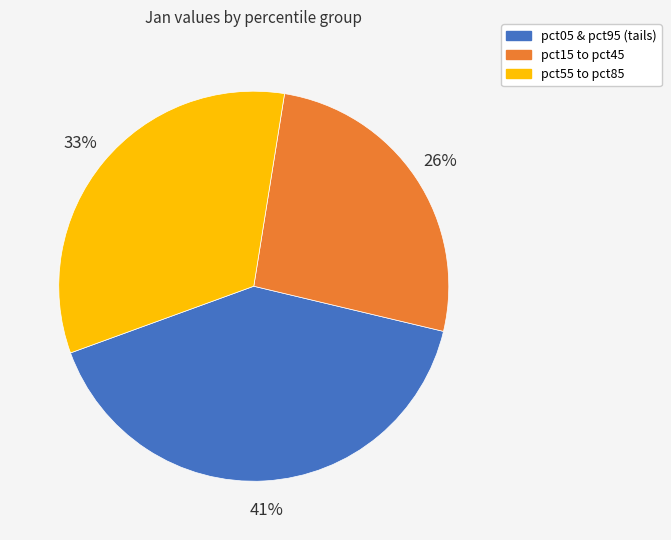

Combined, do pct05 & pct95 (tails) and pct55 to pct85 account for over 50%?

Yes